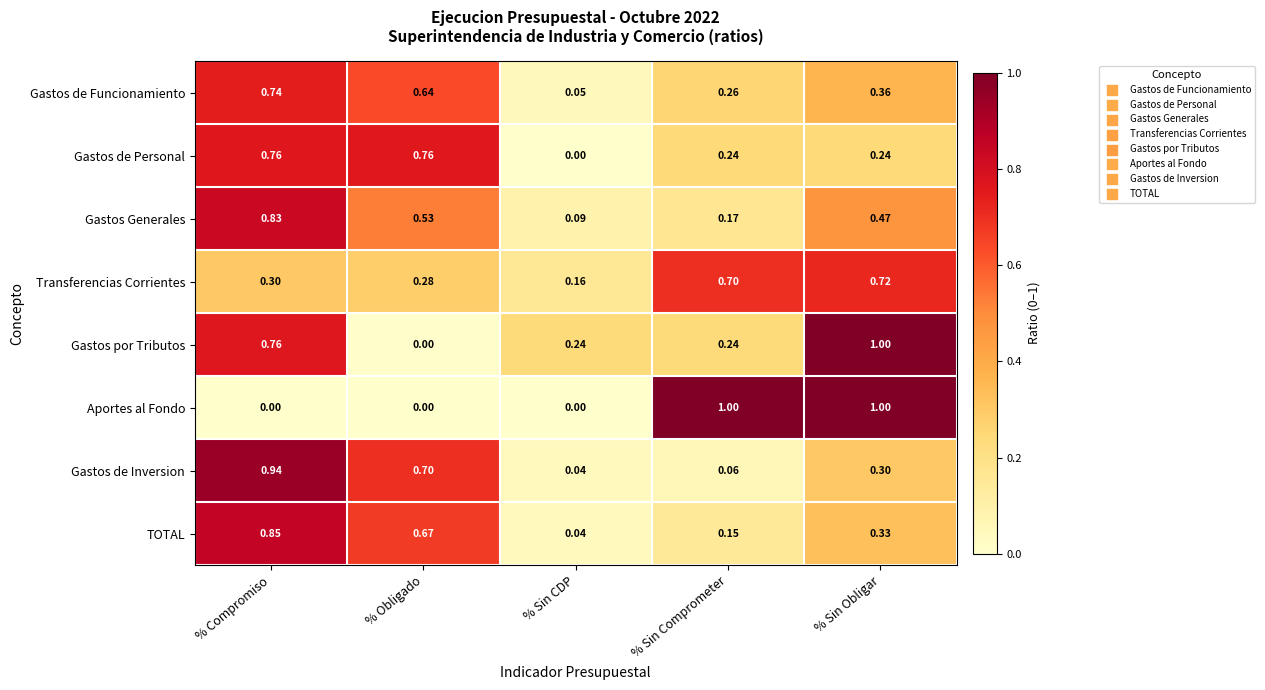

Which series changed the most between % Compromiso and % Sin CDP?

Gastos de Inversion